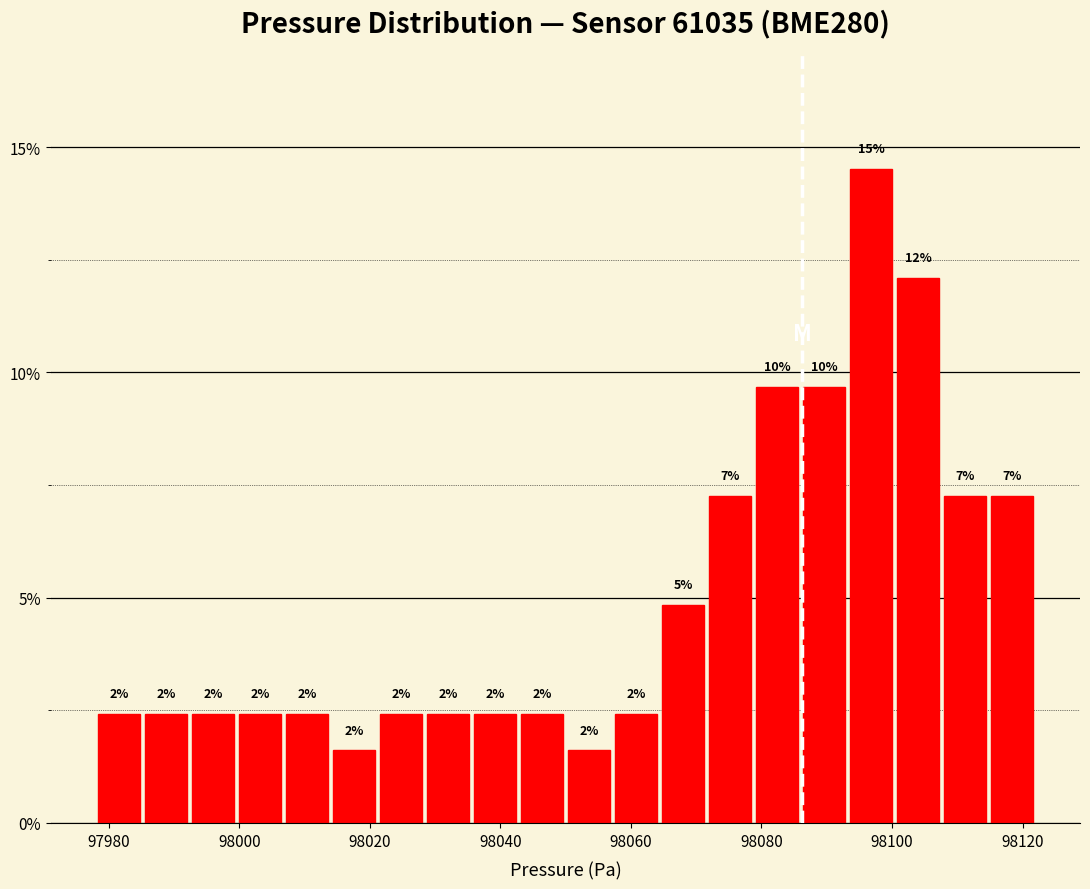

Read against the x-axis, roughly where is the centre of the tallest bar?

98096